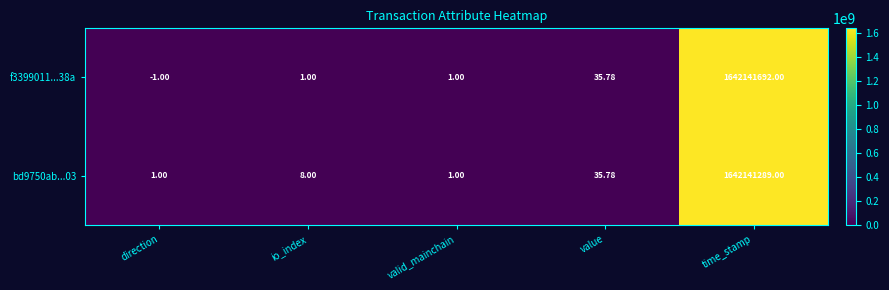

Where is f3399011...38a nearest to the value 821070845?

value